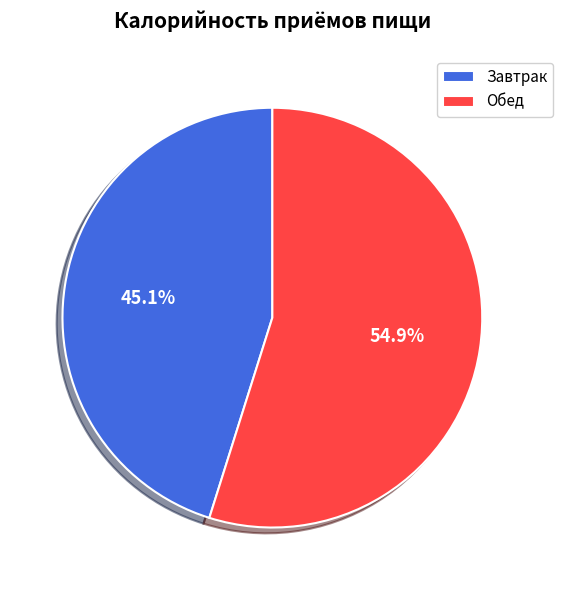

To the nearest percent, what is the difference between the Обед and Завтрак slice percentages?

10%